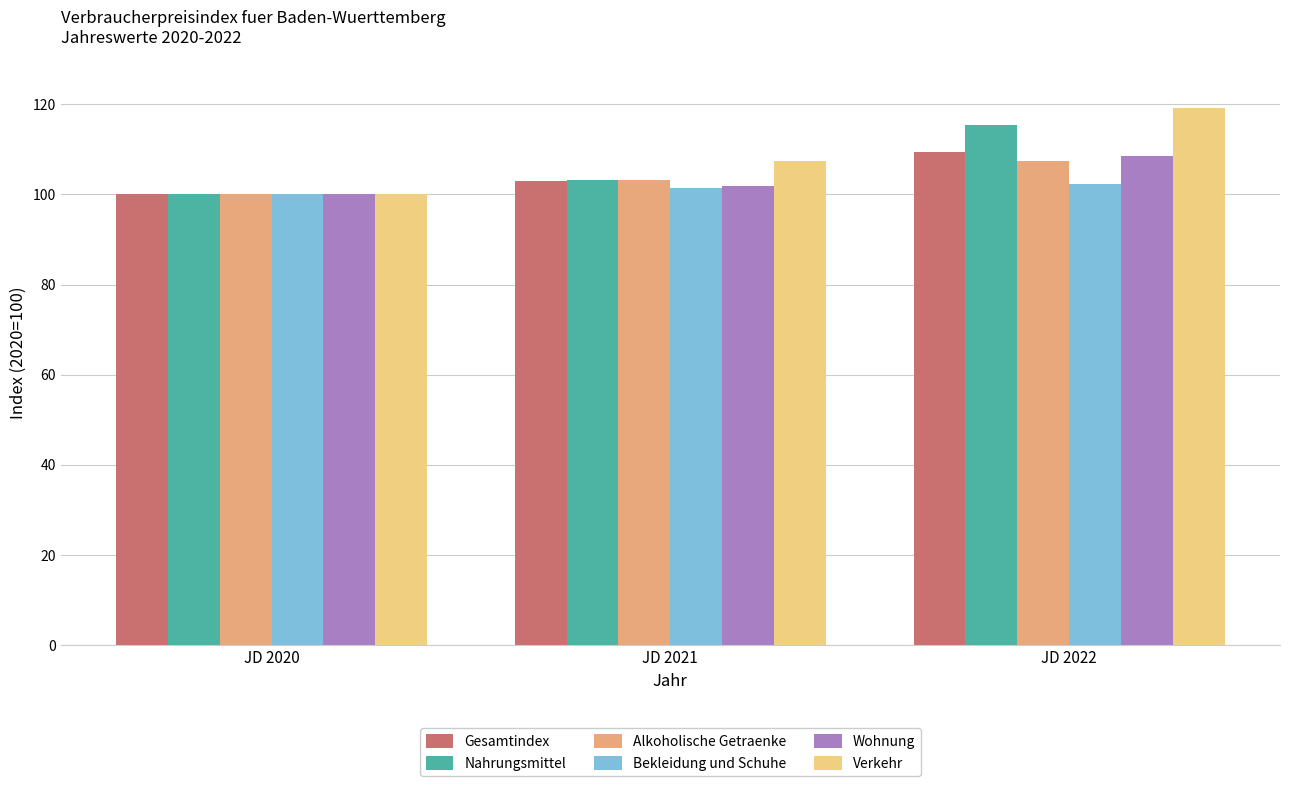

How many categories are shown in the chart?

3